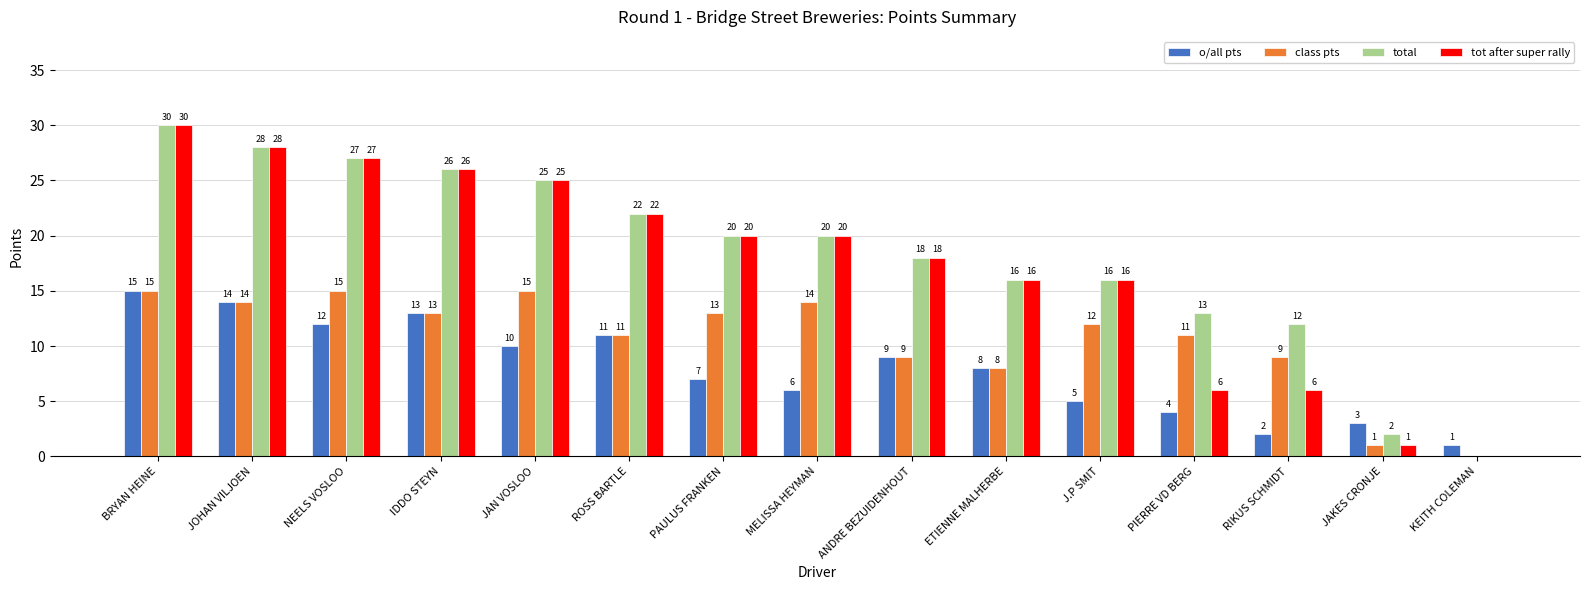

Where is o/all pts nearest to the value 8?

ETIENNE MALHERBE